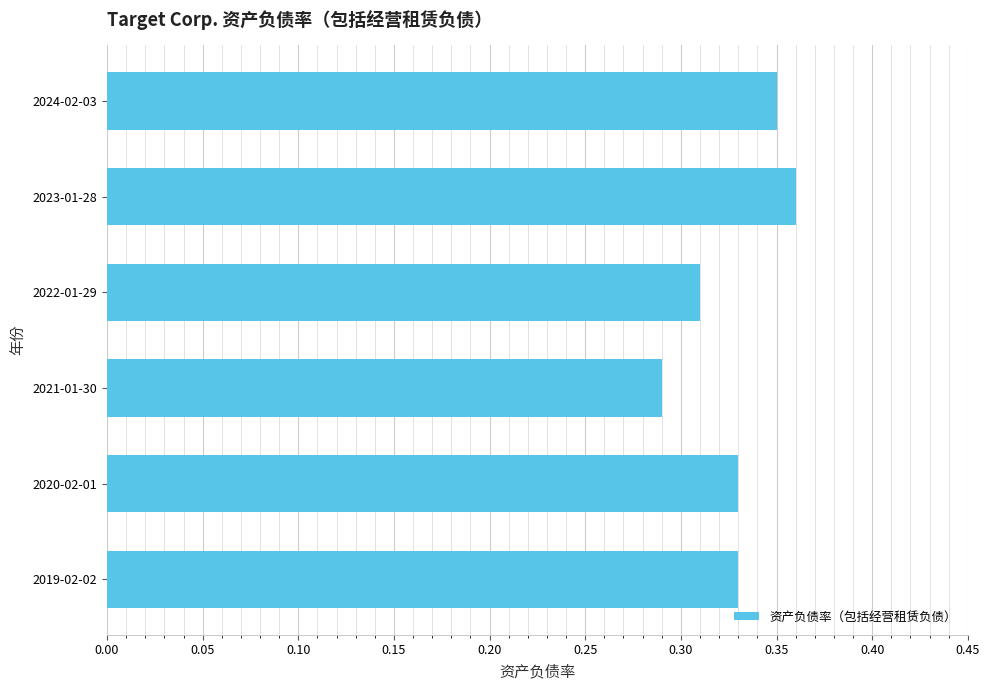

The value at 2024-02-03 is 0.1. True or false?

False